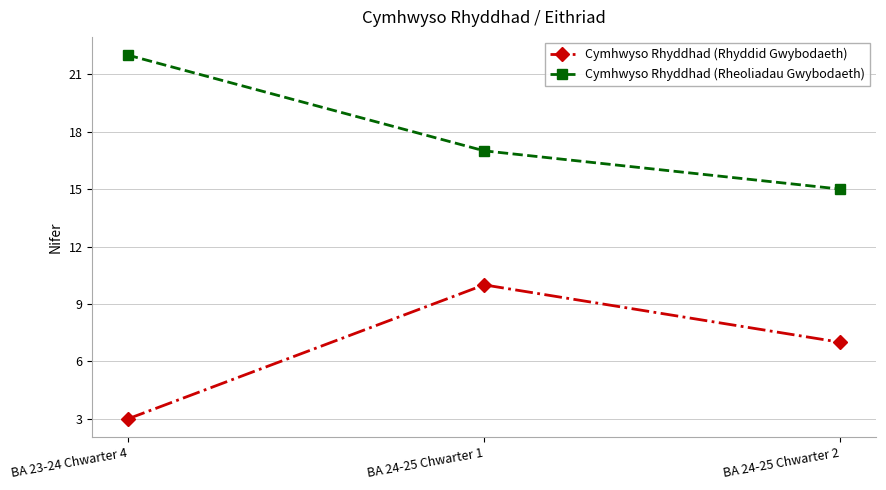

Which series has the largest total across all categories?

Cymhwyso Rhyddhad (Rheoliadau Gwybodaeth)